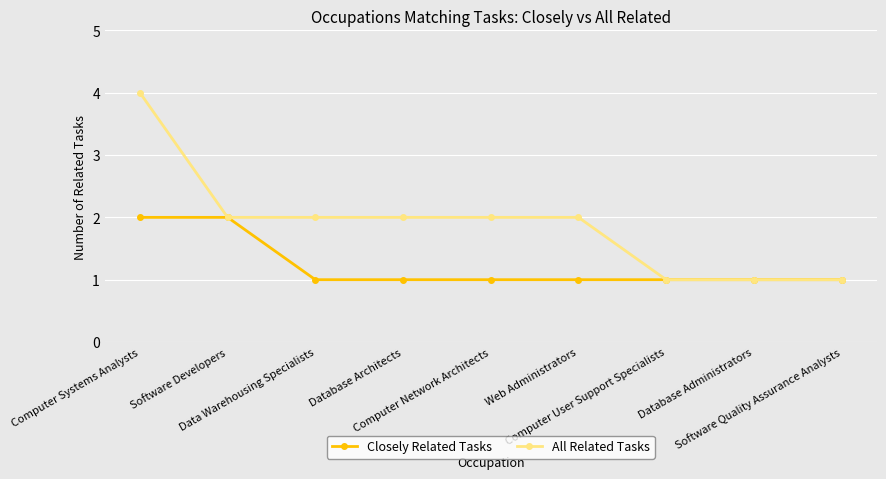

True or false: All Related Tasks has a value of 0 at Database Administrators.

False